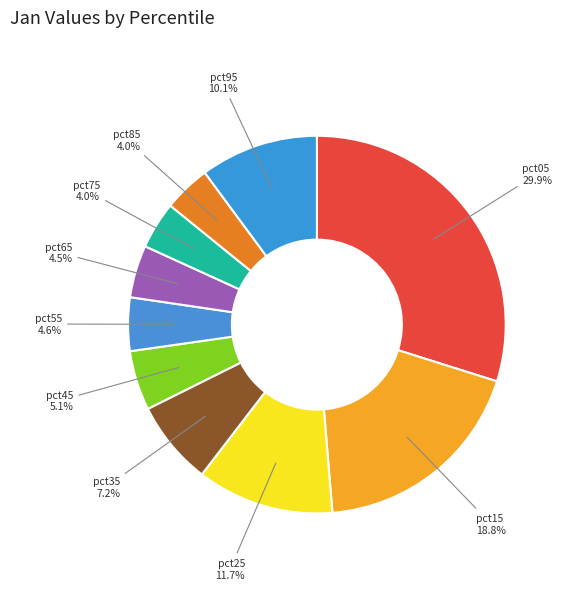

What is the largest slice in the pie chart?

pct05